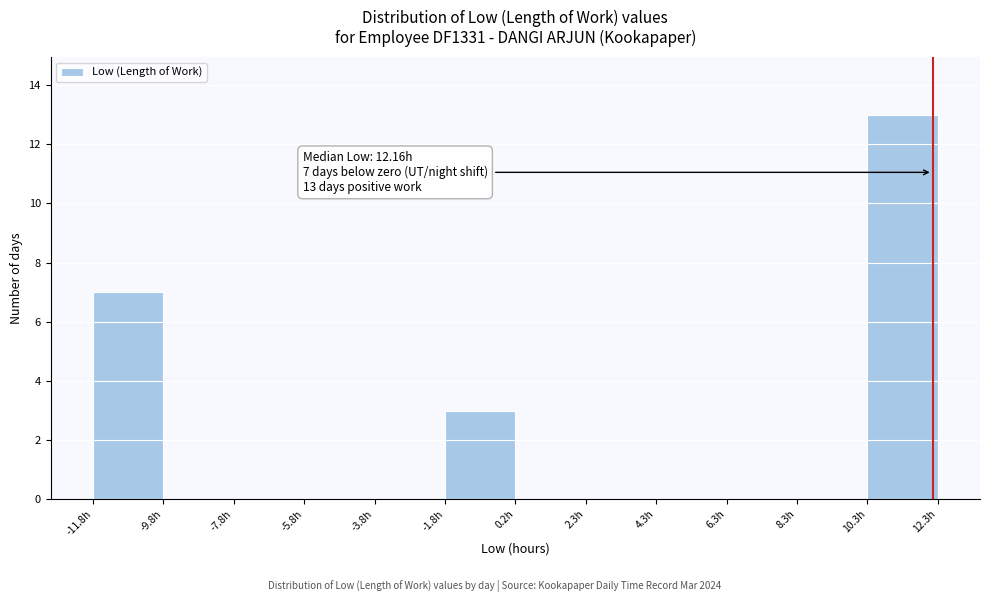

Which range on the x-axis has the tallest bar?

10.5 to 12.5